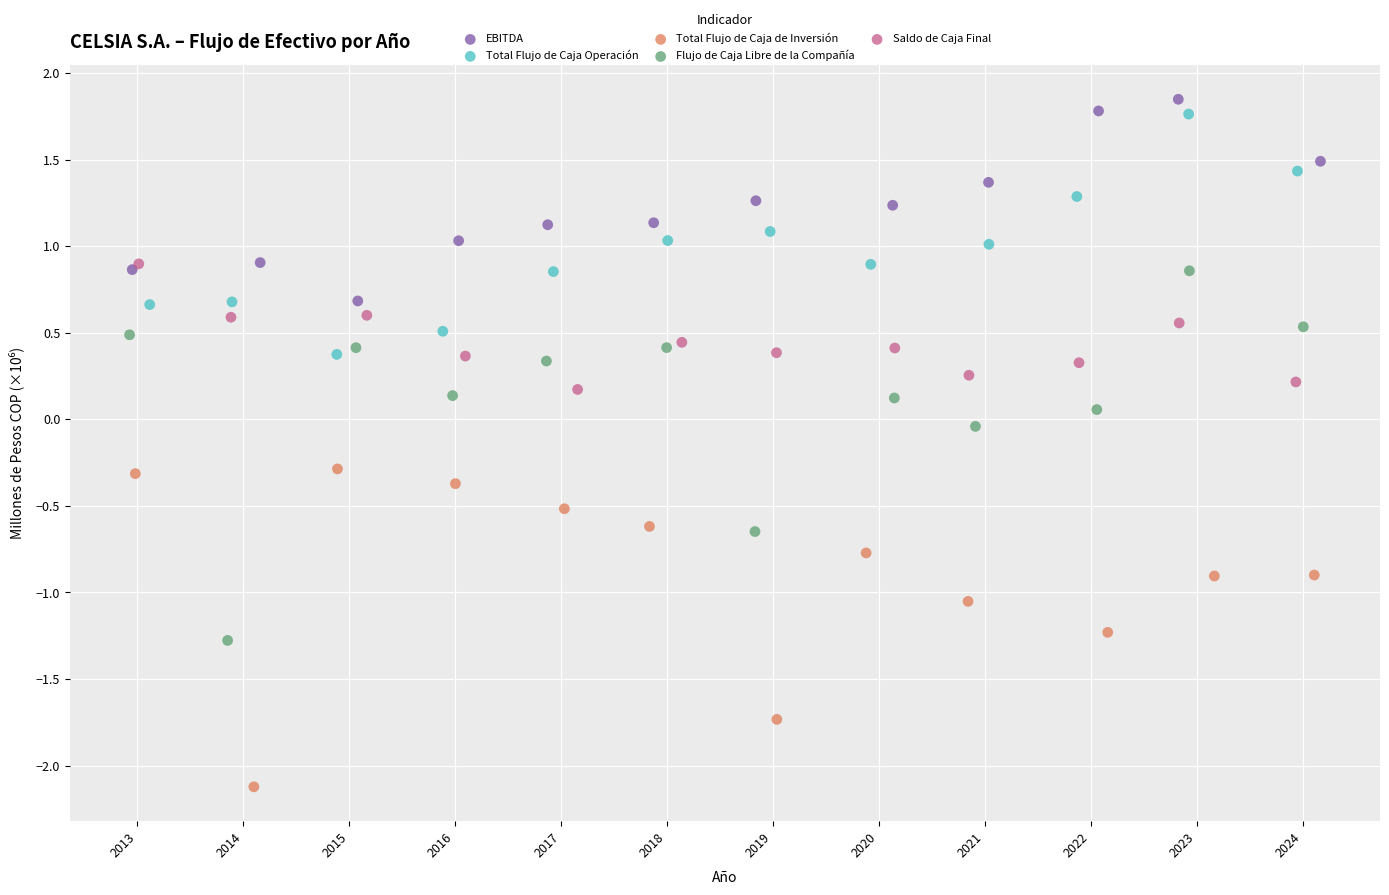

Which series contains the lowest Y value?

Total Flujo de Caja de Inversión